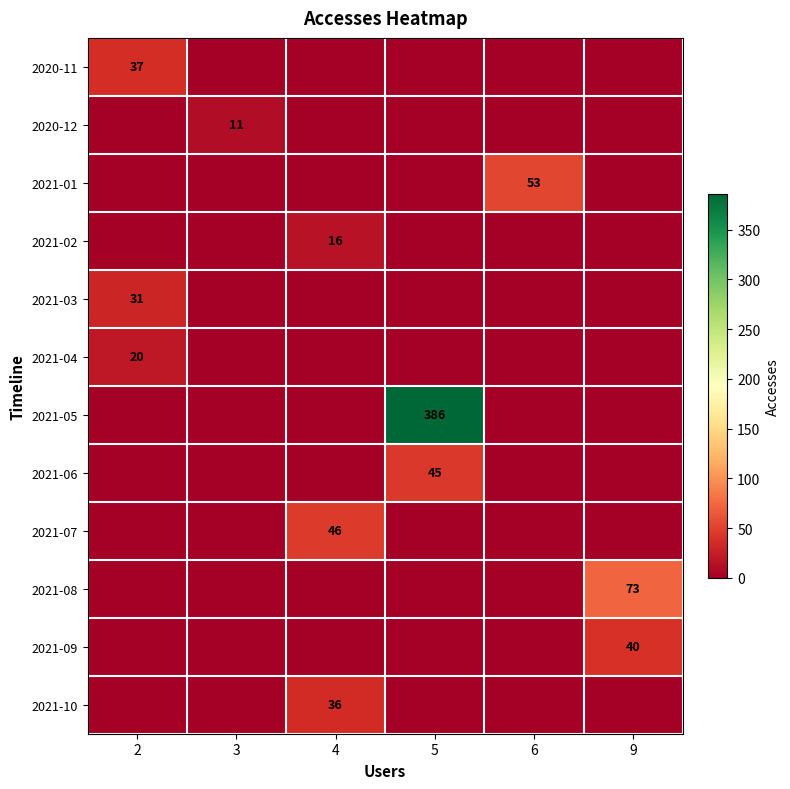

Is it true that 2021-02 equals 25 at 4?

False